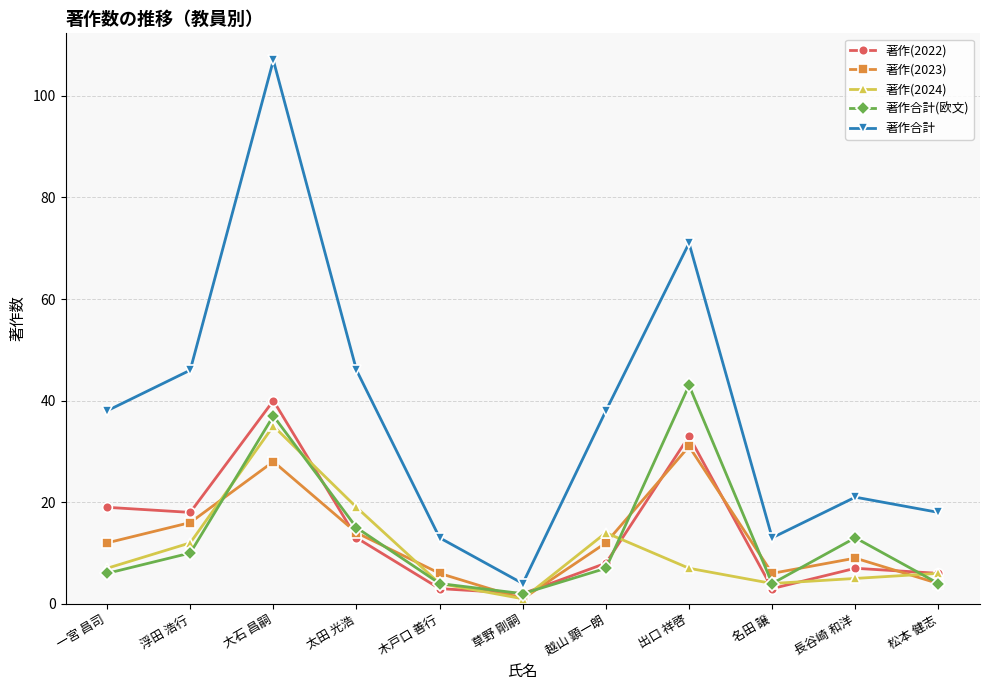

What is the difference between the highest and lowest values at 一宮 昌司?

32